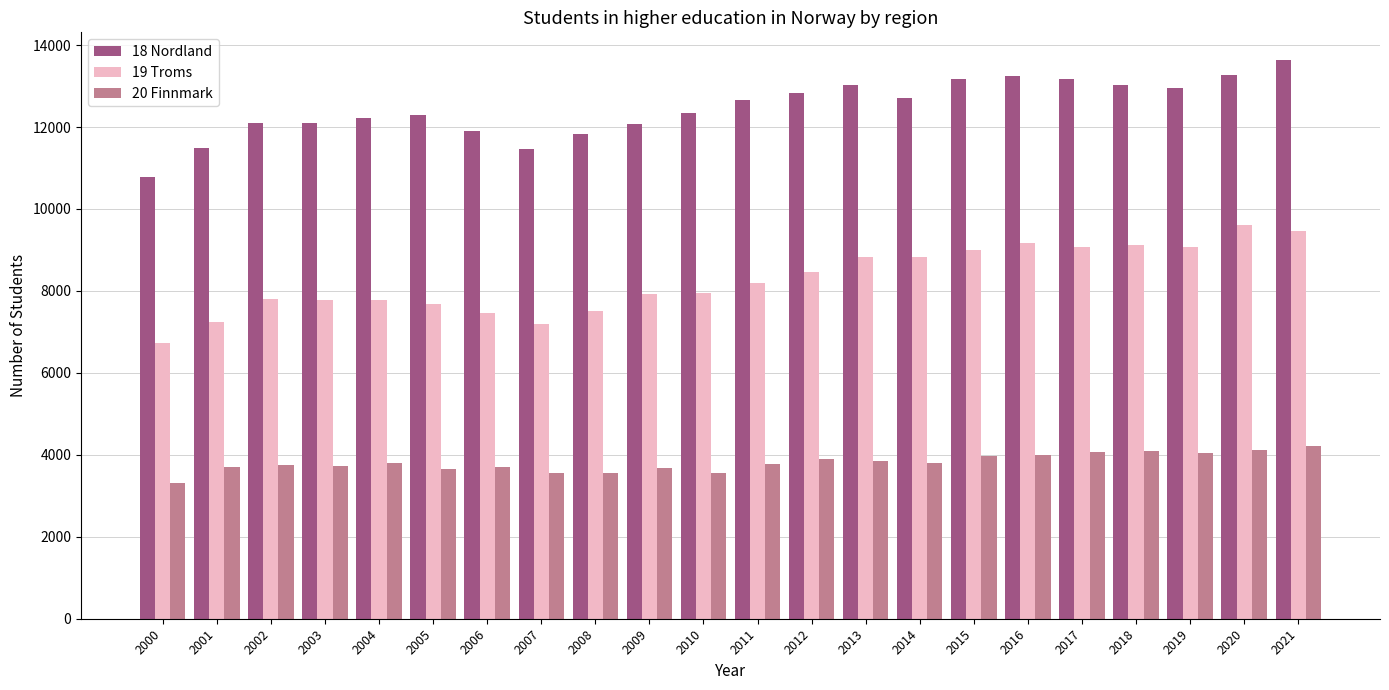

Rank the series by their maximum value, from lowest to highest.

20 Finnmark, 19 Troms, 18 Nordland